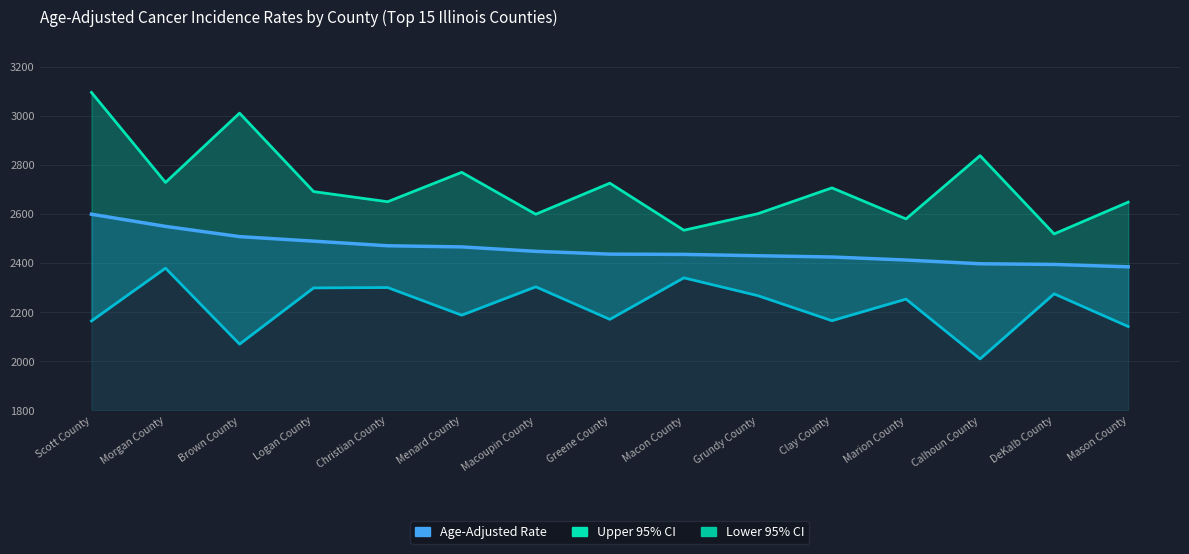

True or false: Lower 95% CI and Age-Adjusted Rate intersect in this chart.

False